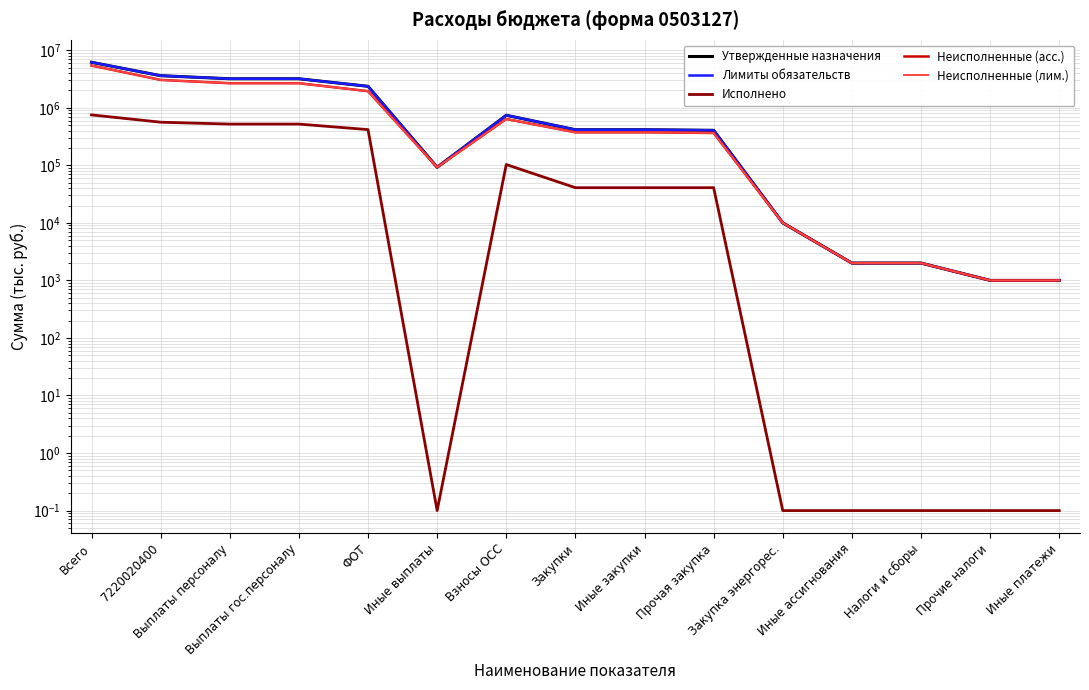

What is the difference between the maximum and second lowest values in the Неисполненные (асс.) series?

5424066.9